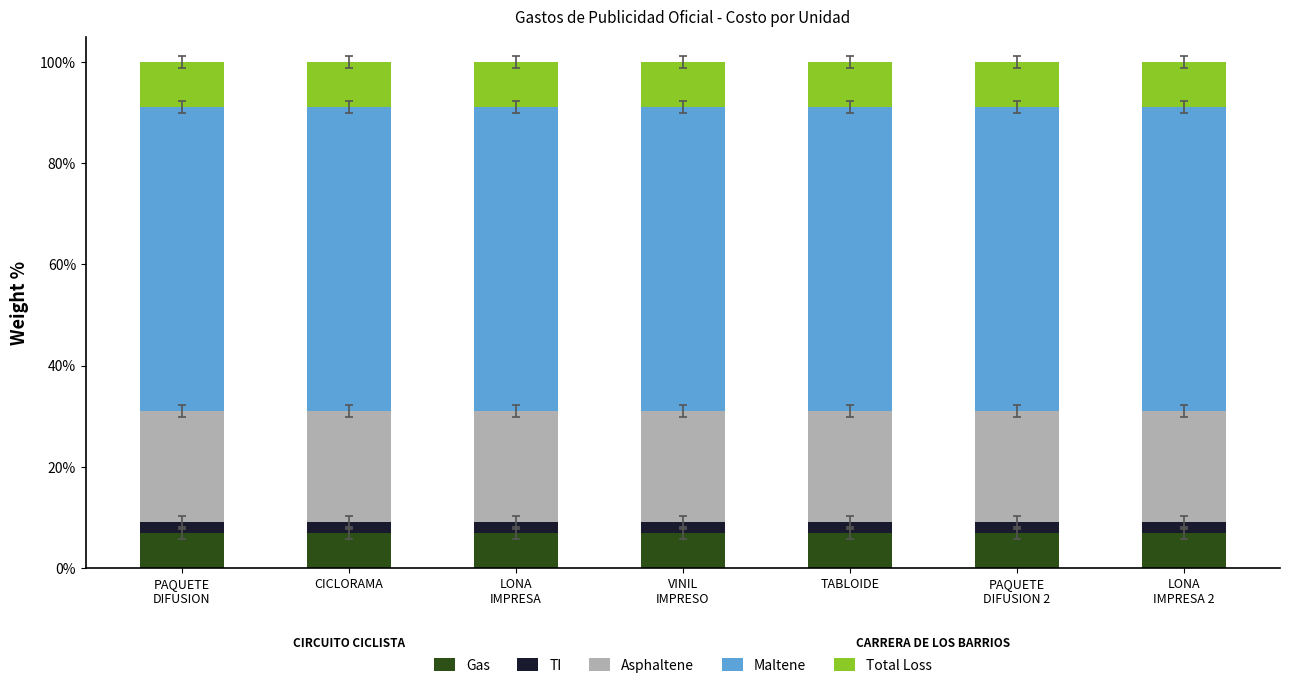

What is the minimum value for Gas?

7.0